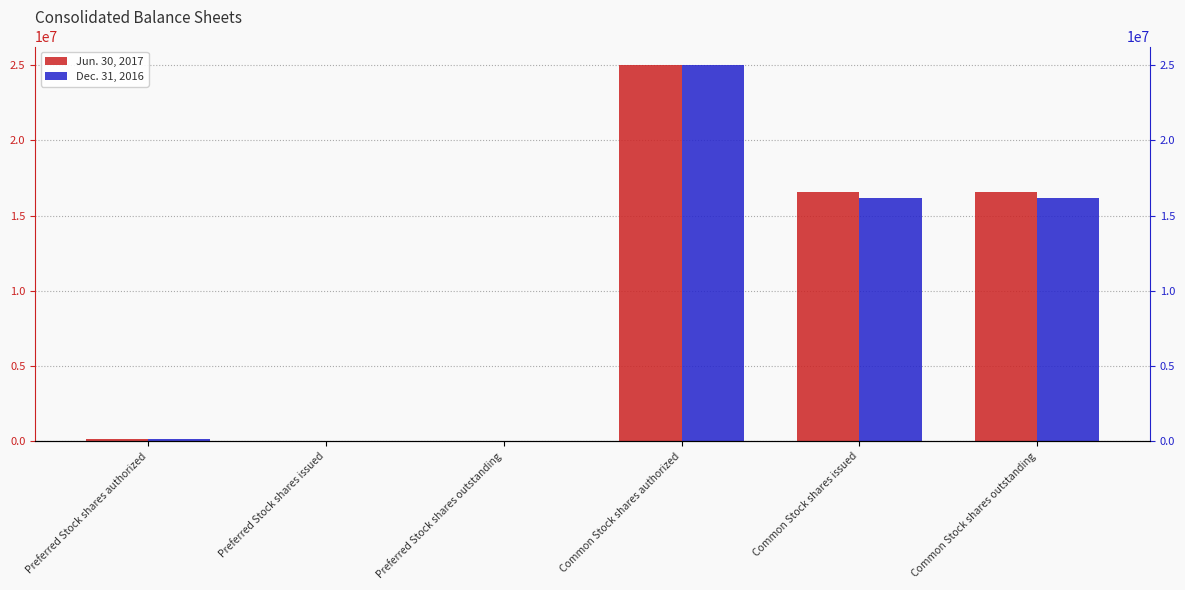

How many bars are there in total?

12